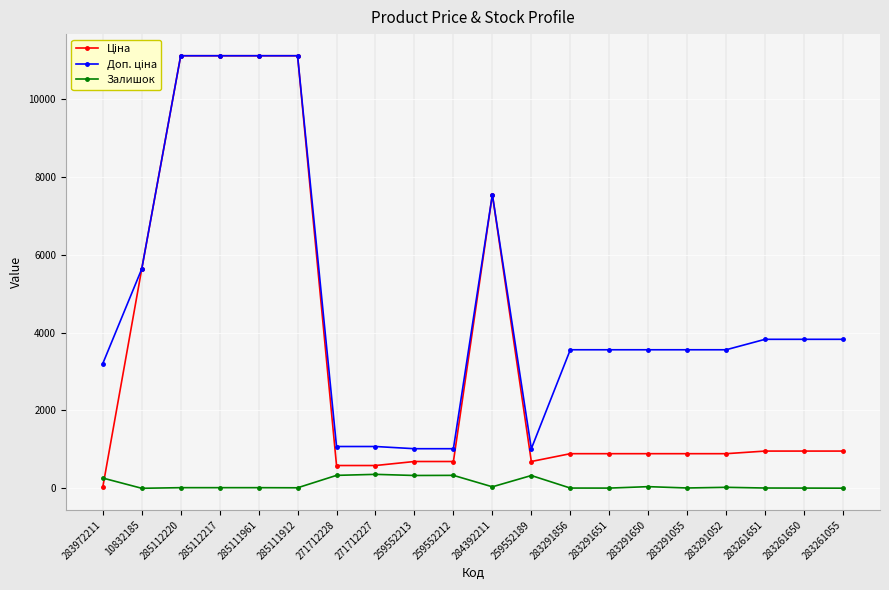

What is the total value across all series at 259552213?

2036.9